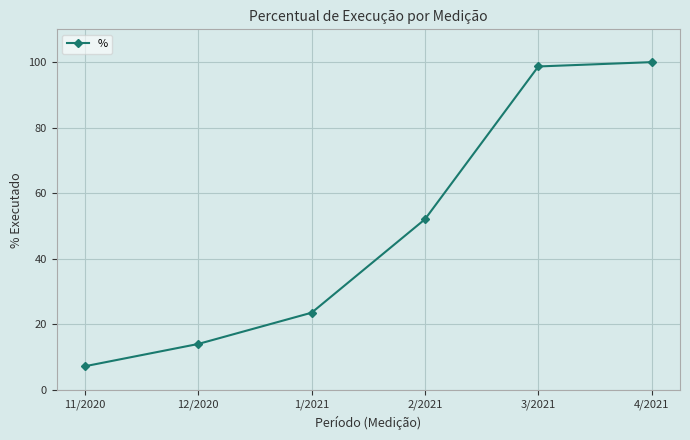

Where does the data first go above 52?

2/2021